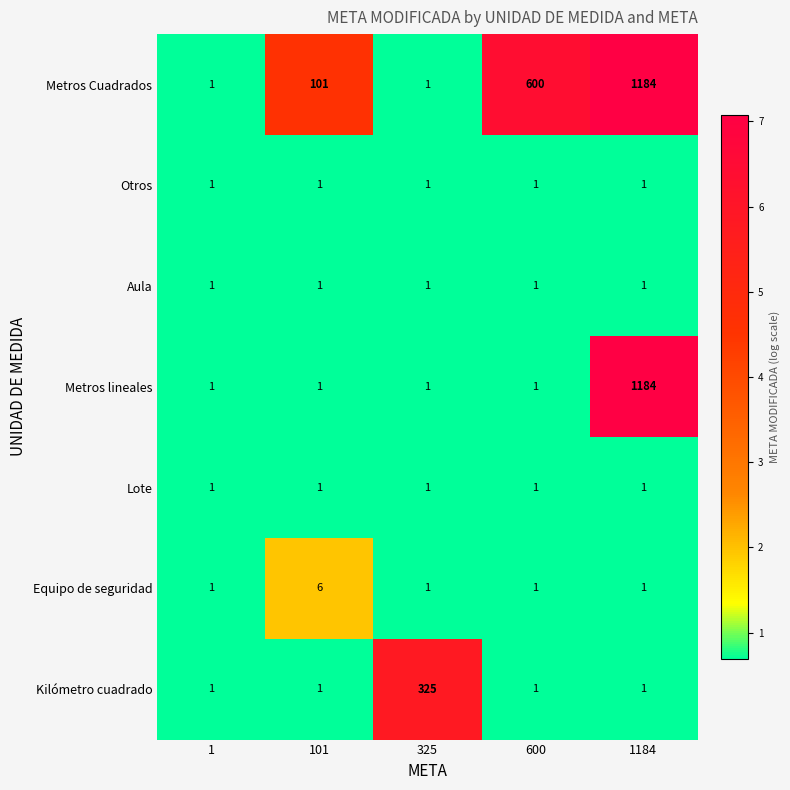

What is the minimum value shown in the chart?

1